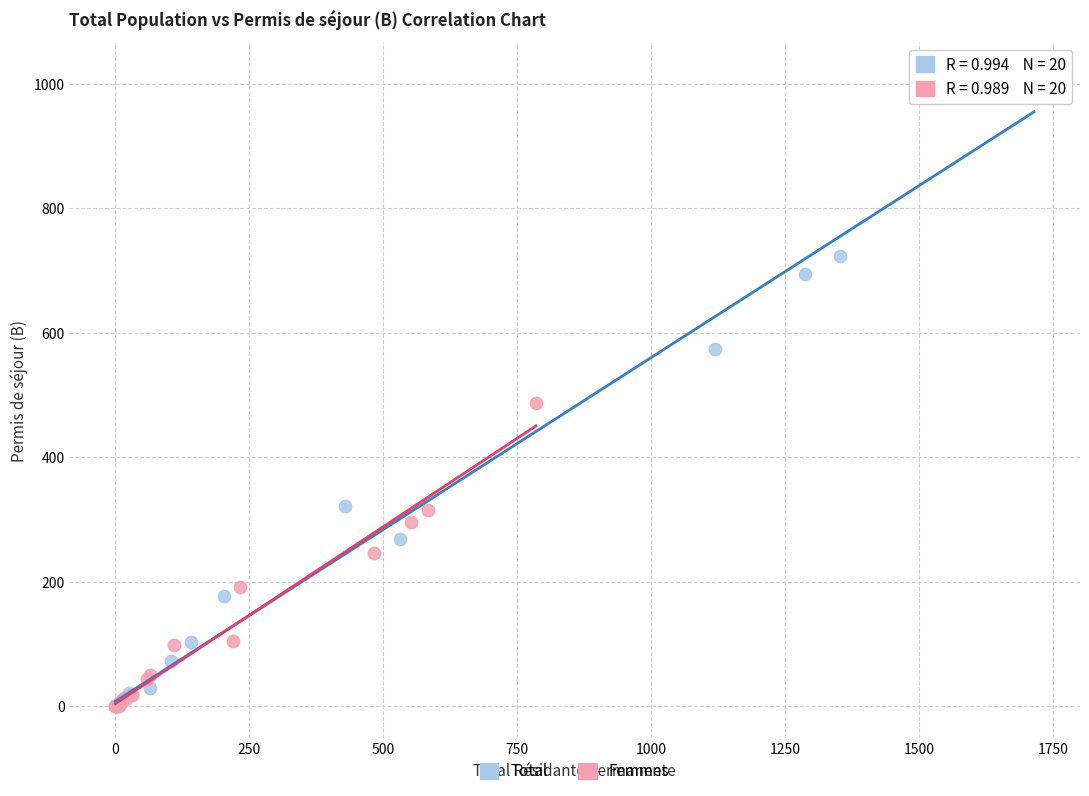

Which series contains the highest Y value?

Total